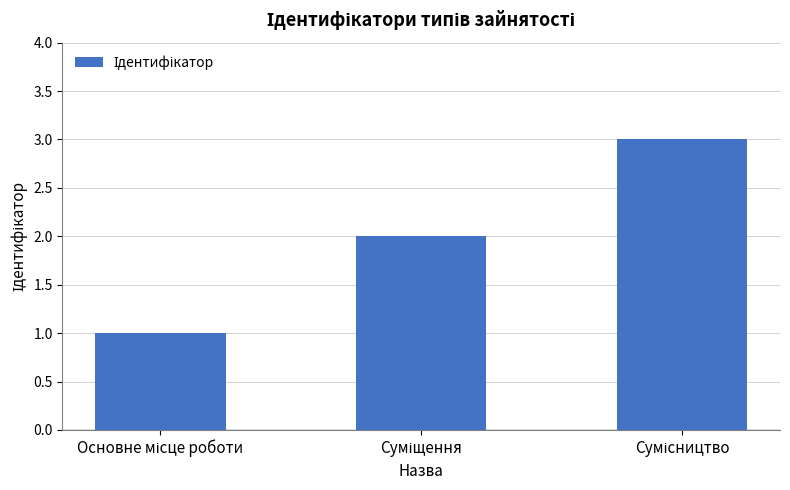

Reading left to right, list all the values displayed in this chart.

1	2	3